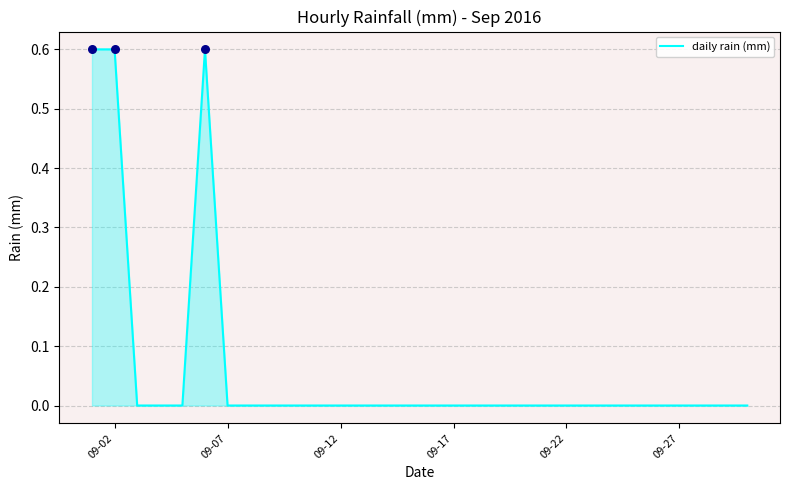

What is the greatest value displayed?

0.6